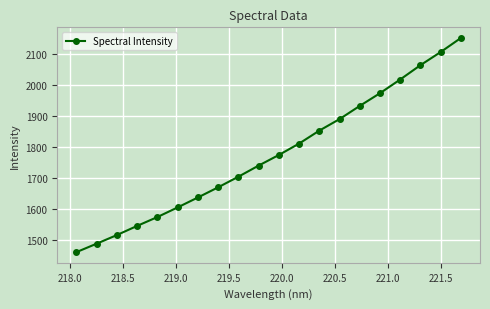

What is the smallest value displayed?

1460.6